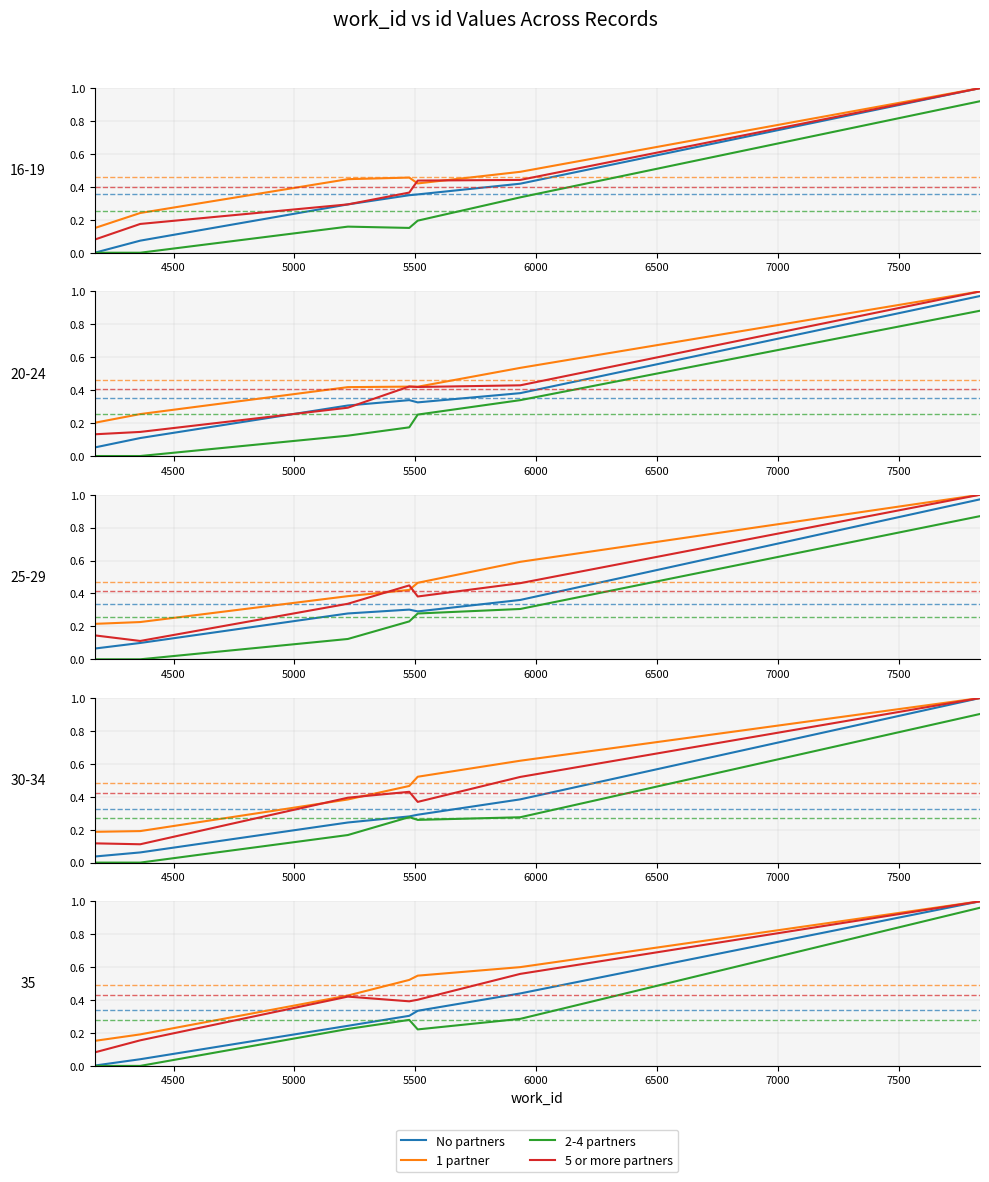

What are all the series names shown in the legend?

No partners, 1 partner, 2-4 partners, 5 or more partners